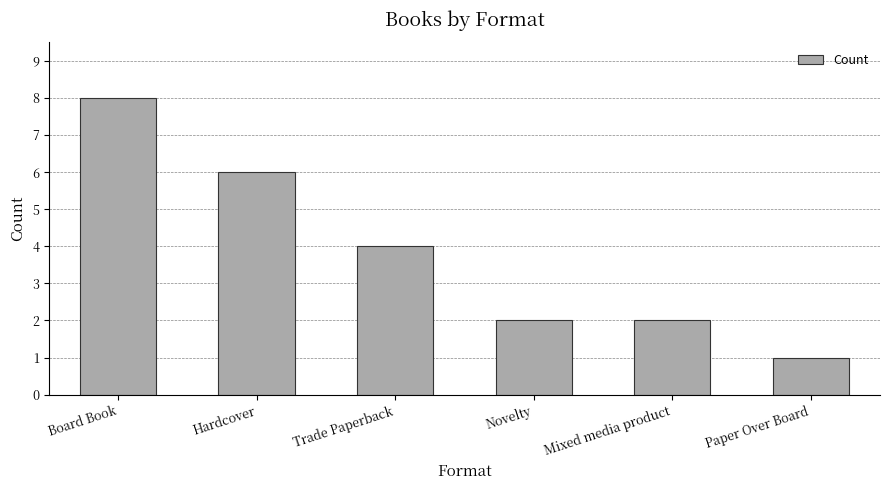

What is the average value?

4